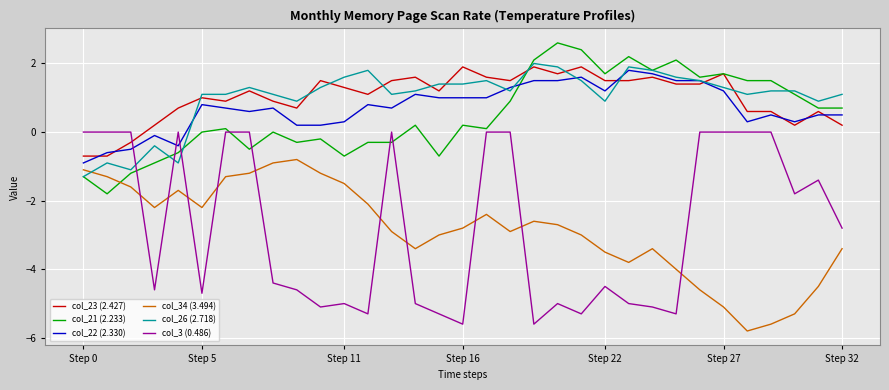

Which series has the widest spread of values?

col_3 (0.486)